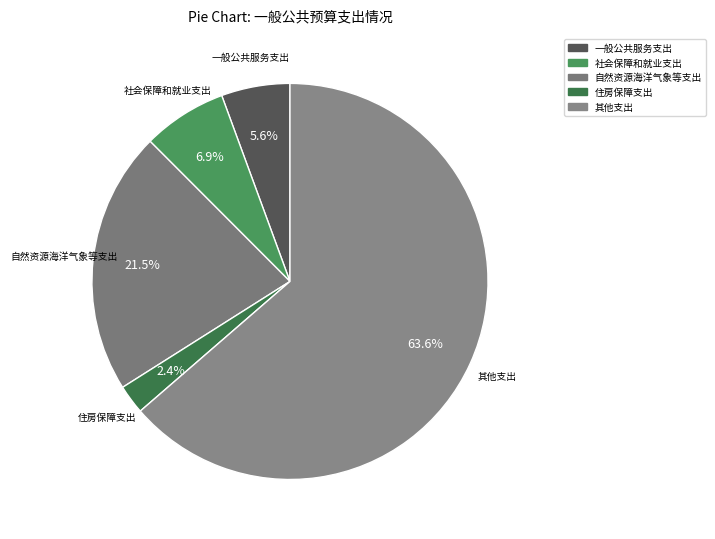

Rank the categories by value from highest to lowest.

其他支出, 自然资源海洋气象等支出, 社会保障和就业支出, 一般公共服务支出, 住房保障支出